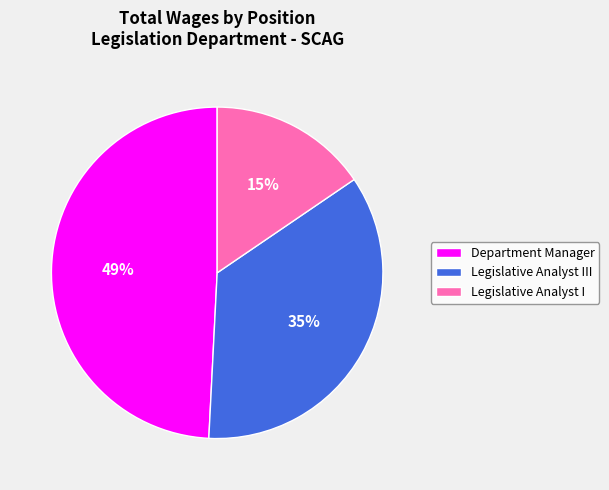

How many segments does this pie chart have?

3